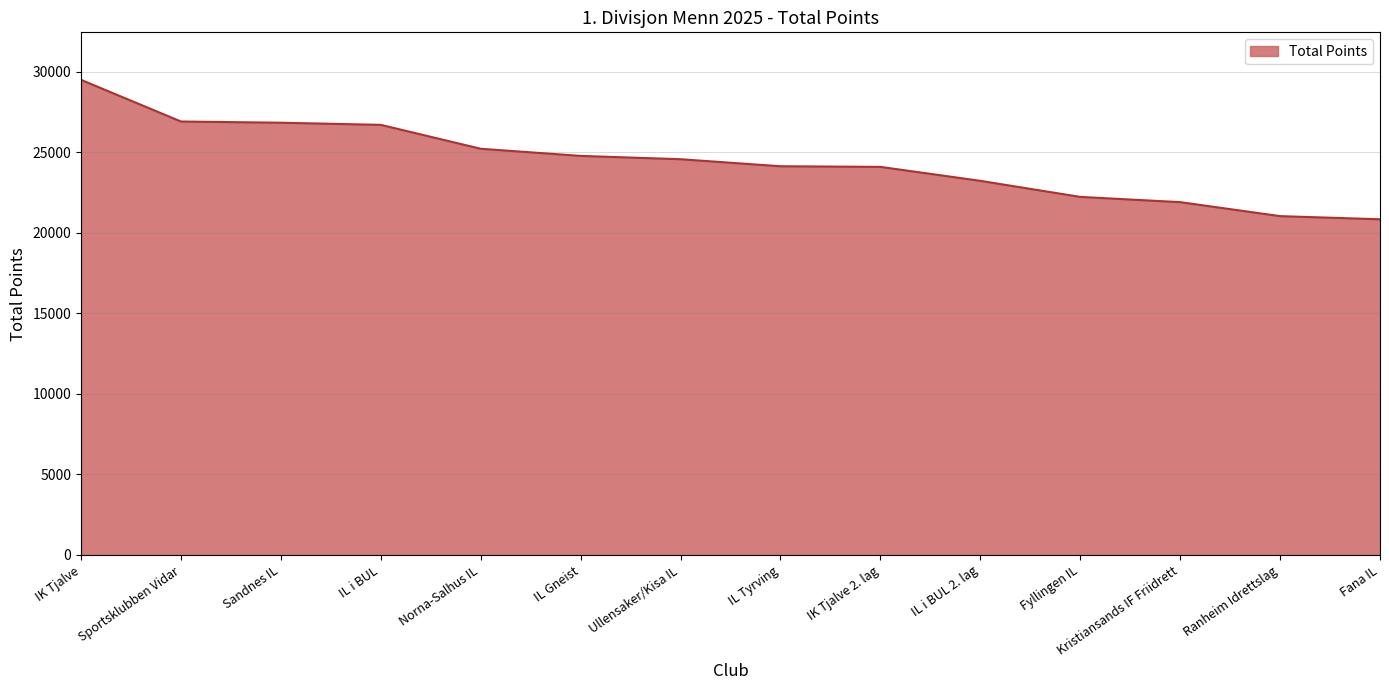

What is the maximum value shown in the chart?

29502